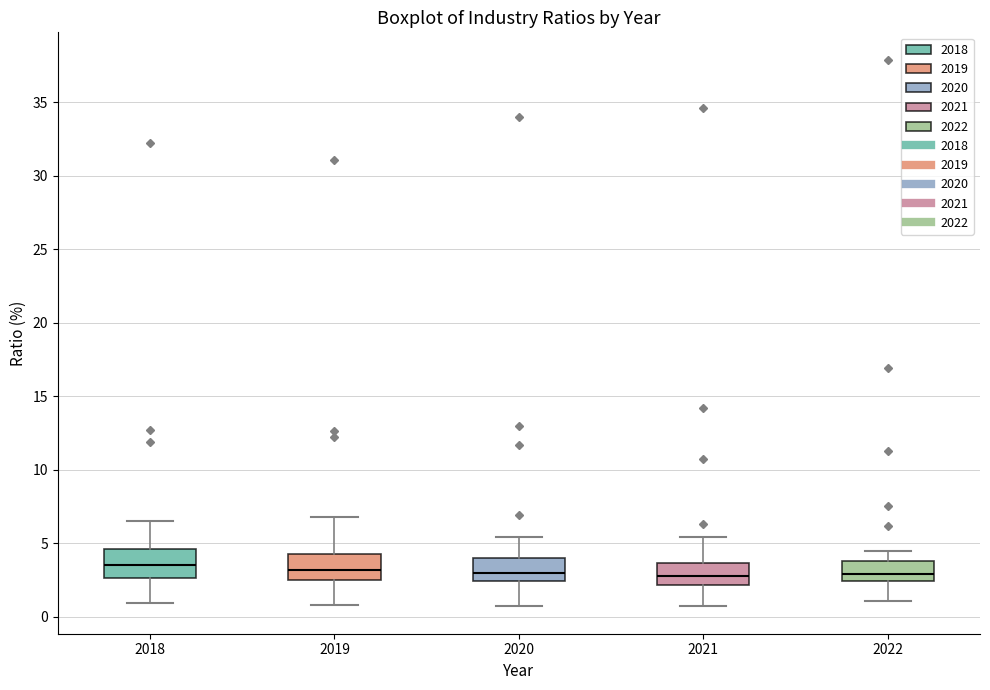

Reading left to right, read every box against the y-axis: the position of its median line, the range the box covers, and the ends of its whiskers. The values are not printed on the chart, so give them approximately, as read against the axis.

2018: median 3.5, box 2.5 to 4.5, whiskers 1.0 to 6.5
2019: median 3.0, box 2.5 to 4.5, whiskers 1.0 to 7.0
2020: median 3.0, box 2.5 to 4.0, whiskers 0.5 to 5.5
2021: median 3.0, box 2.0 to 3.5, whiskers 0.5 to 5.5
2022: median 3.0, box 2.5 to 4.0, whiskers 1.0 to 4.5